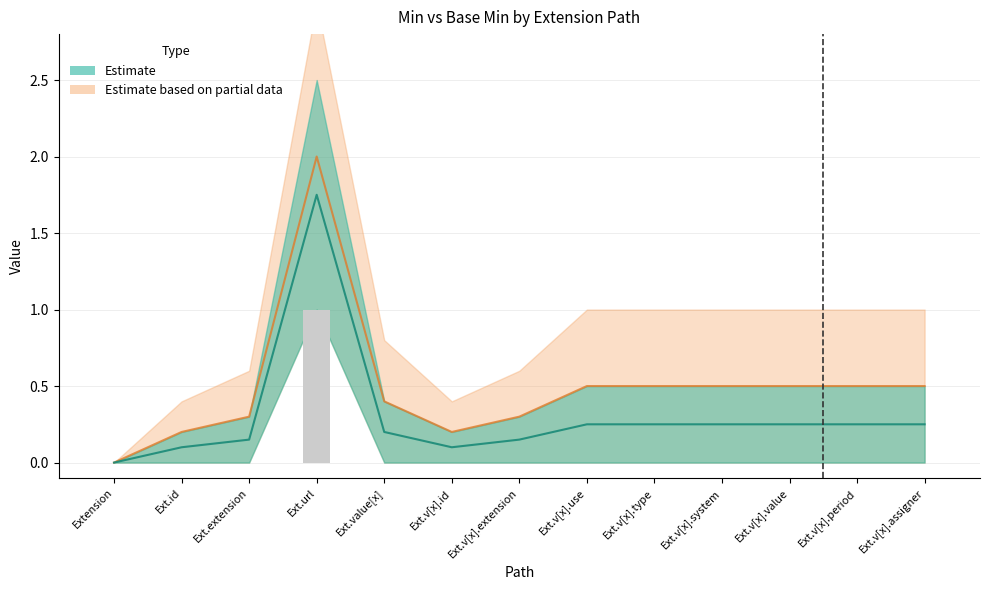

At which label is Base Min closest to 0?

Extension